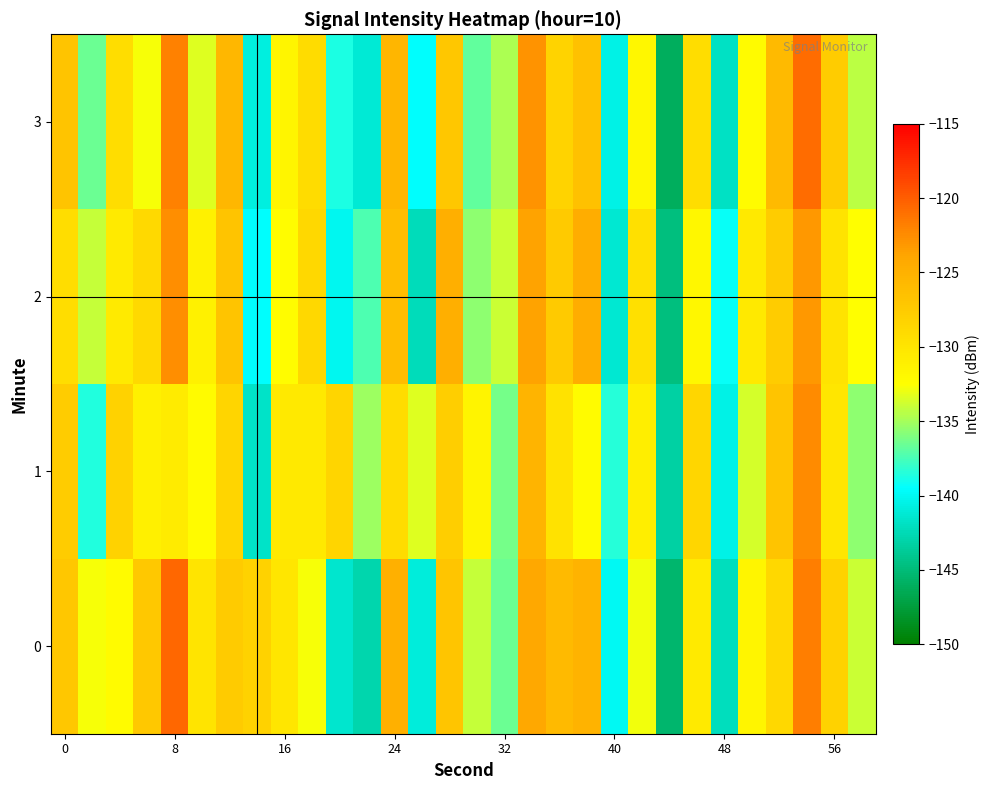

Which series has the largest range (max minus min)?

3